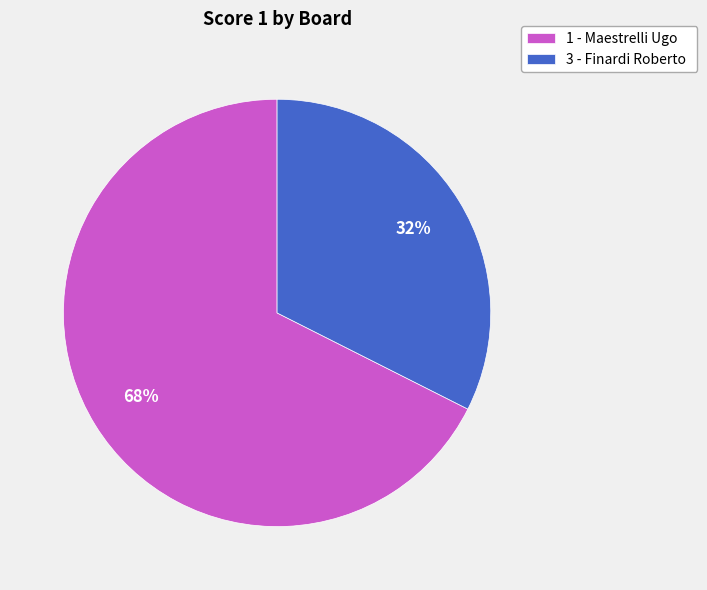

To the nearest percent, what portion does 1 - Maestrelli Ugo represent?

68%